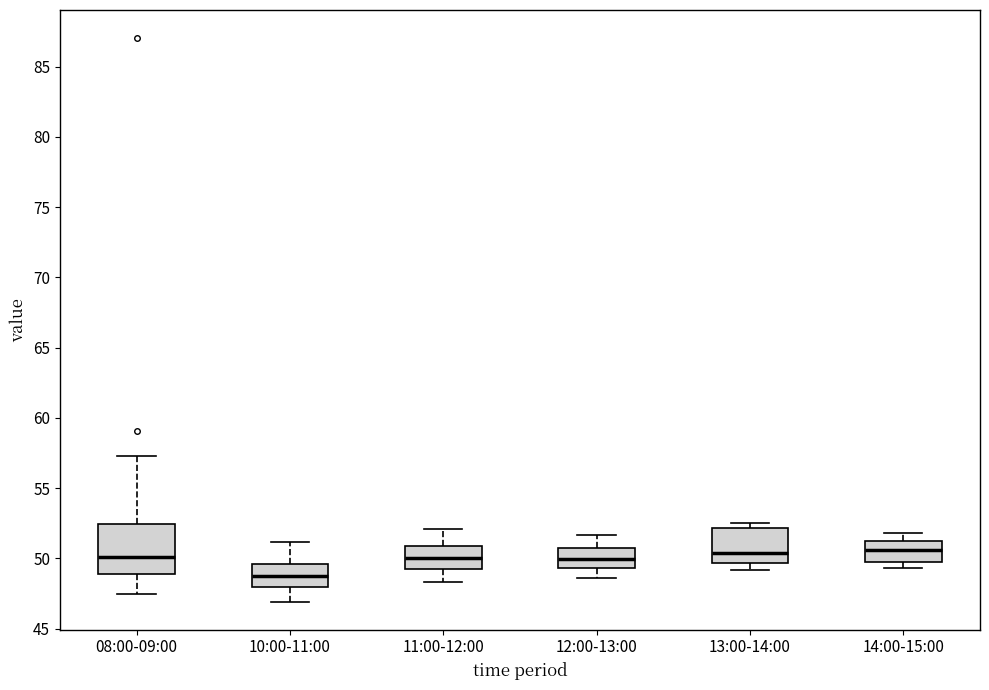

Comparing the boxes themselves (not the whiskers), which one is the tallest?

08:00-09:00